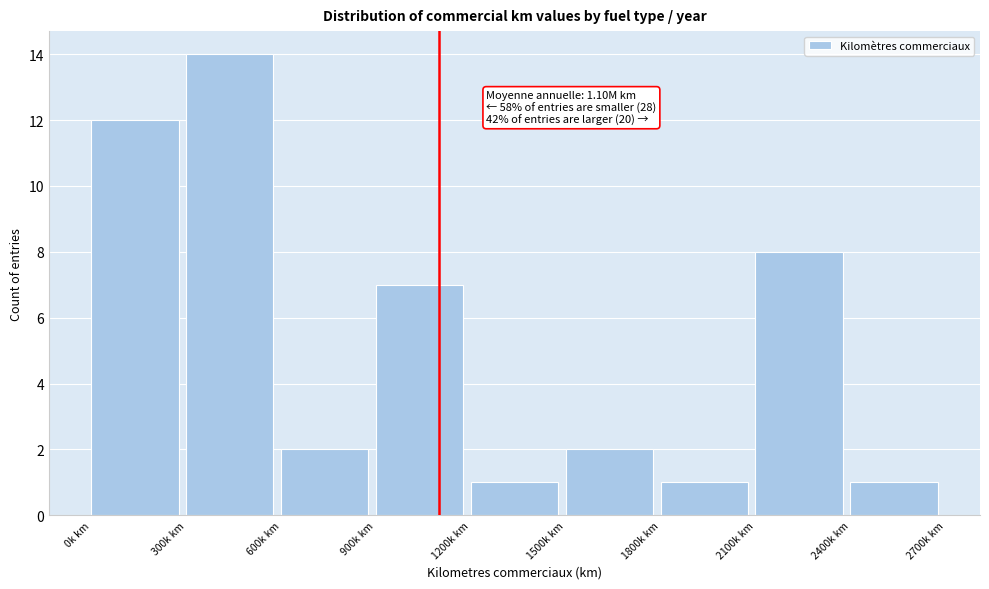

Reading right to left, what are all the values shown in this chart?

2400k km=1	2100k km=8	1800k km=1	1500k km=2	1200k km=1	900k km=7	600k km=2	300k km=14	0k km=12